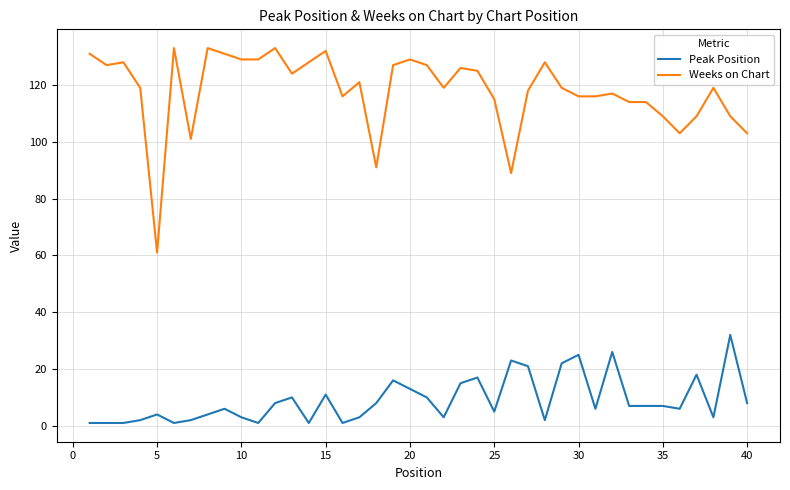

True or false: Weeks on Chart and Peak Position cross at least once.

False